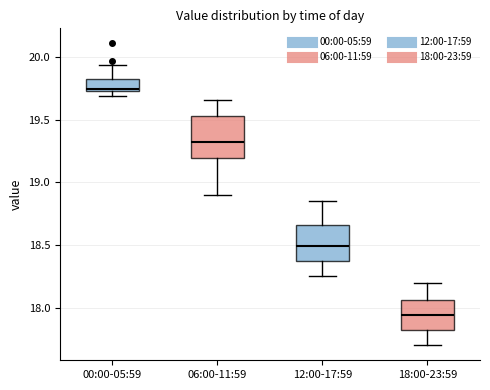

Which box's median line is the highest?

00:00-05:59